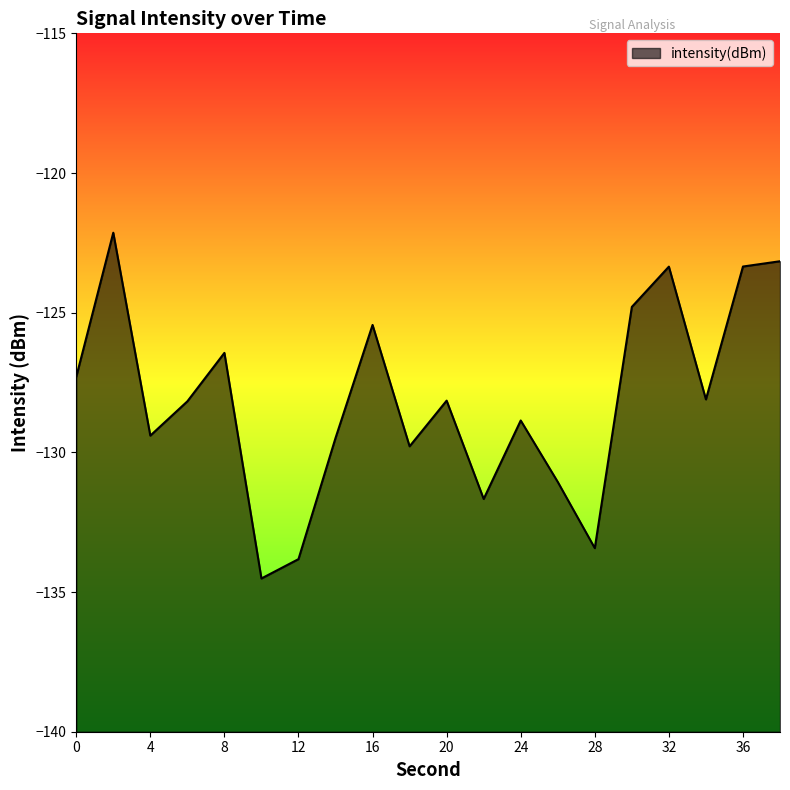

What is the difference between the maximum and second lowest values?

11.7